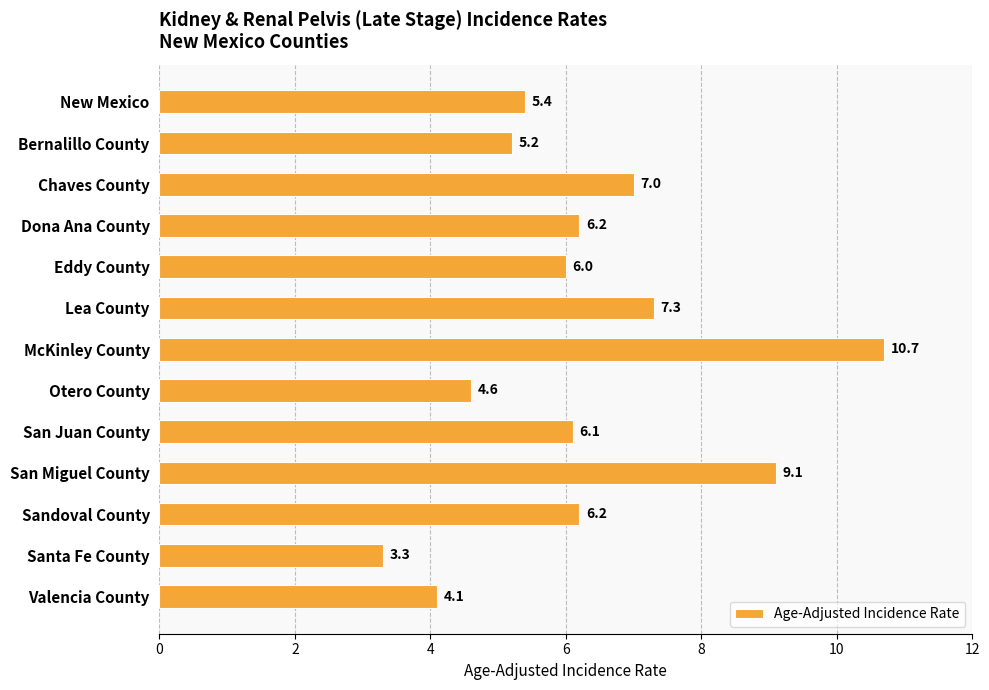

What is the change in value from Chaves County to Valencia County?

-2.9